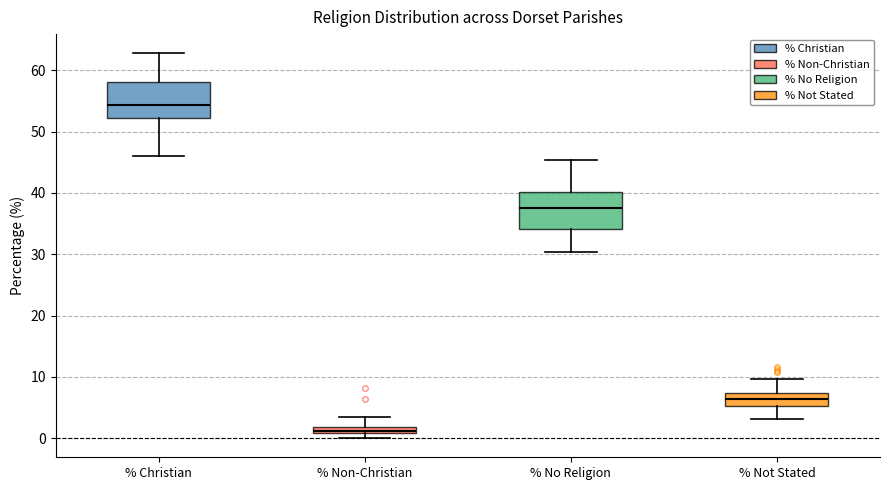

Where is the lower edge of the box for % Not Stated on the y-axis? The values are not printed on the chart, so give them approximately, as read against the axis.

5